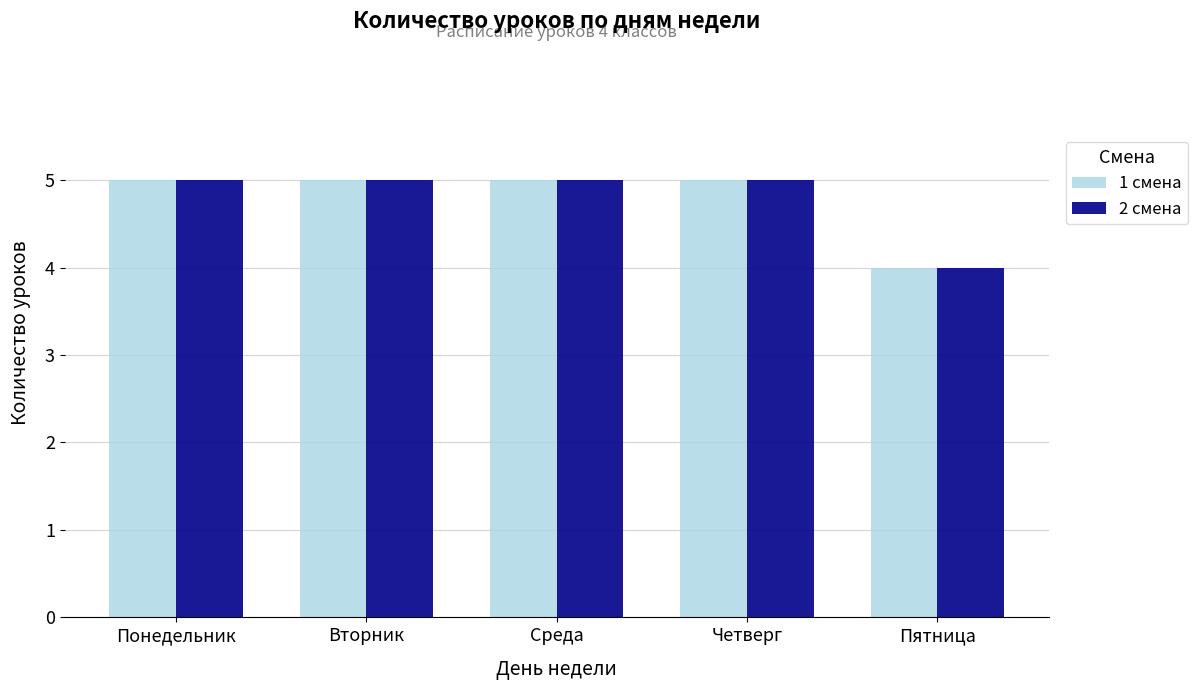

What is the smallest value displayed?

4